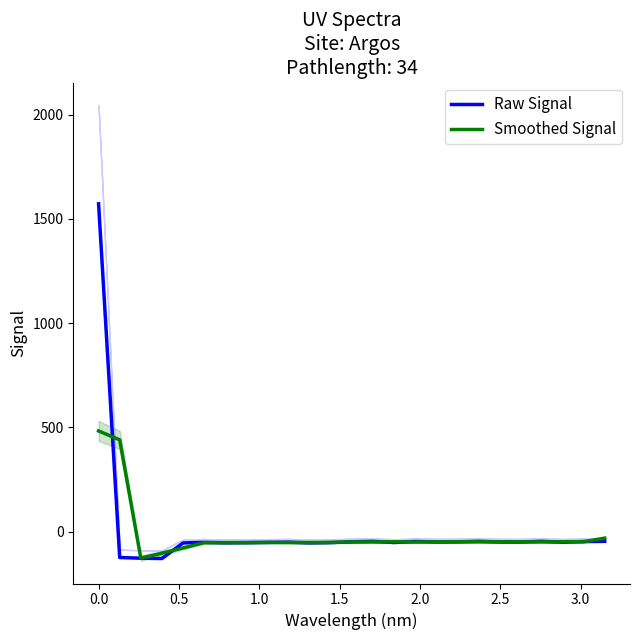

What is the maximum value for Raw Signal?

1571.9